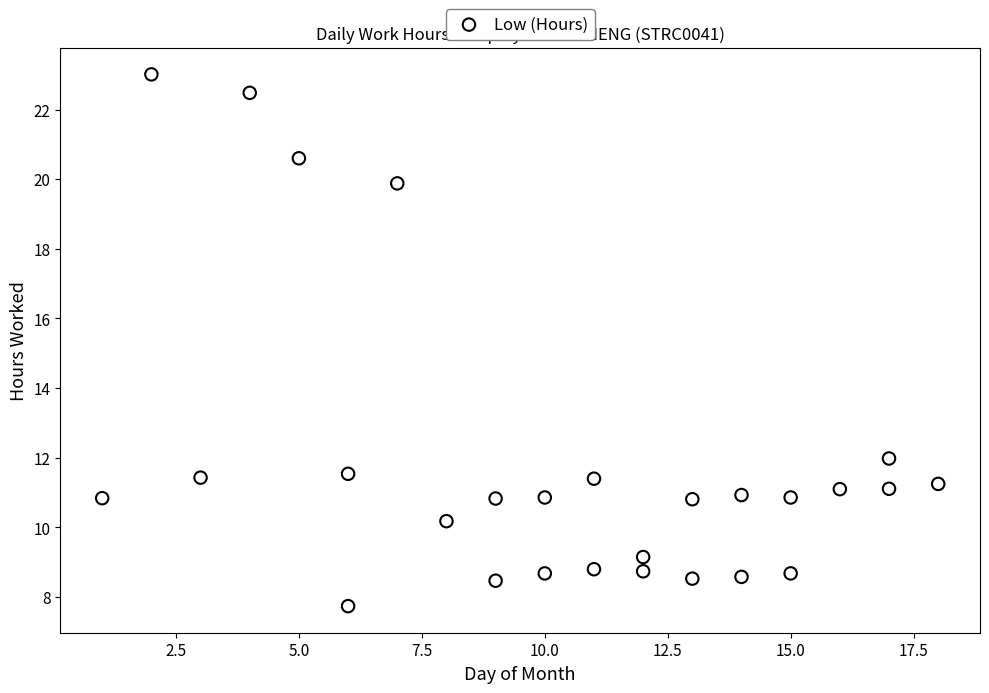

What is the range of Y values (max minus min)?

15.3